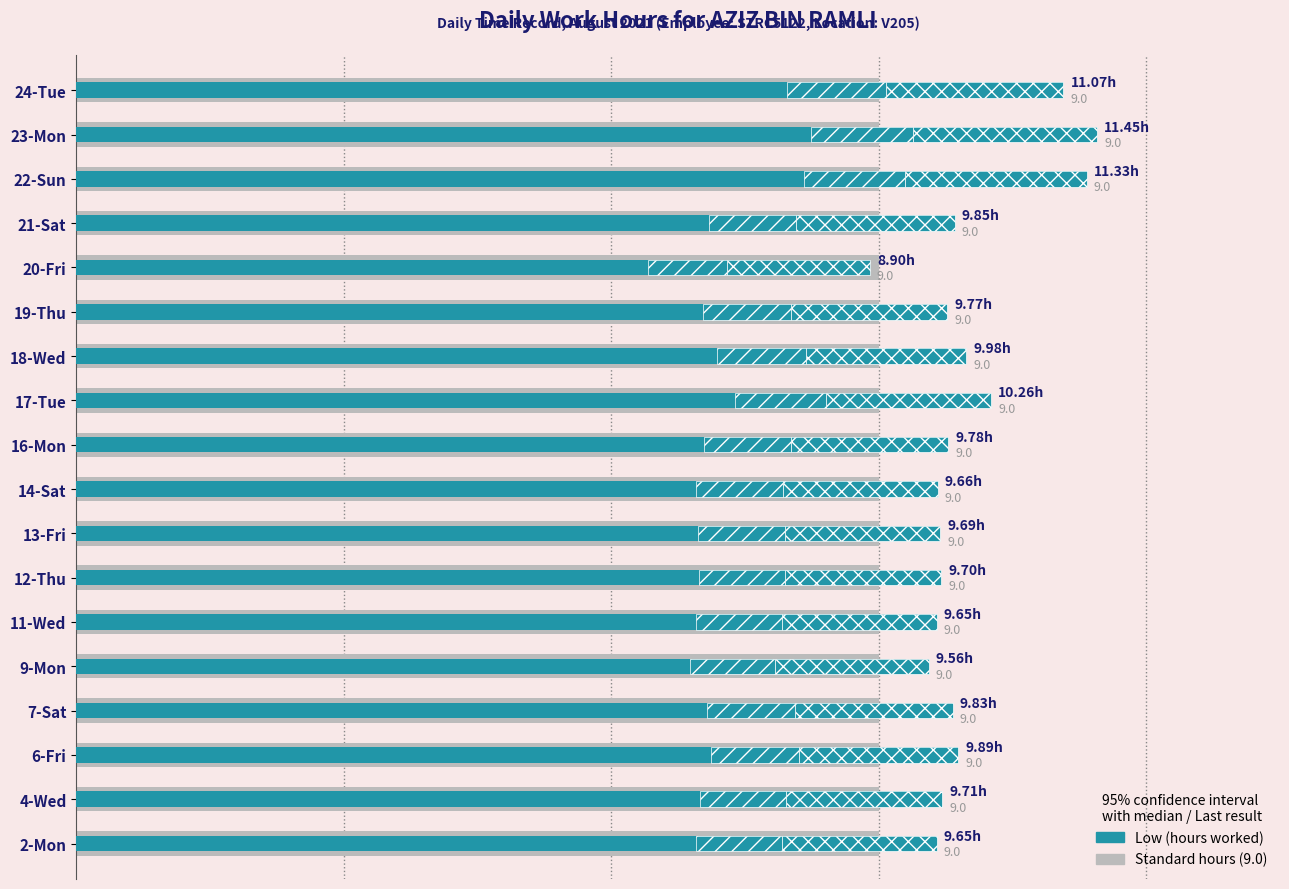

Are the bars horizontal?

Yes